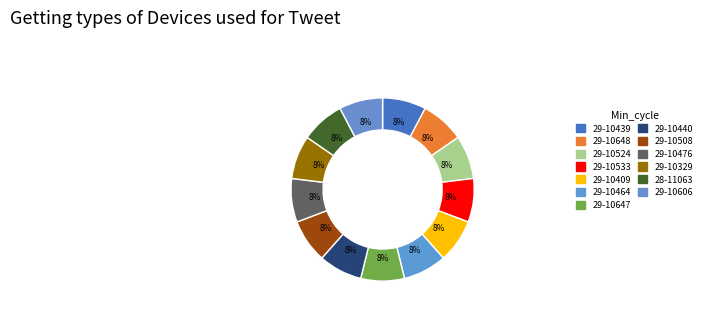

Count the number of slices in the pie.

13